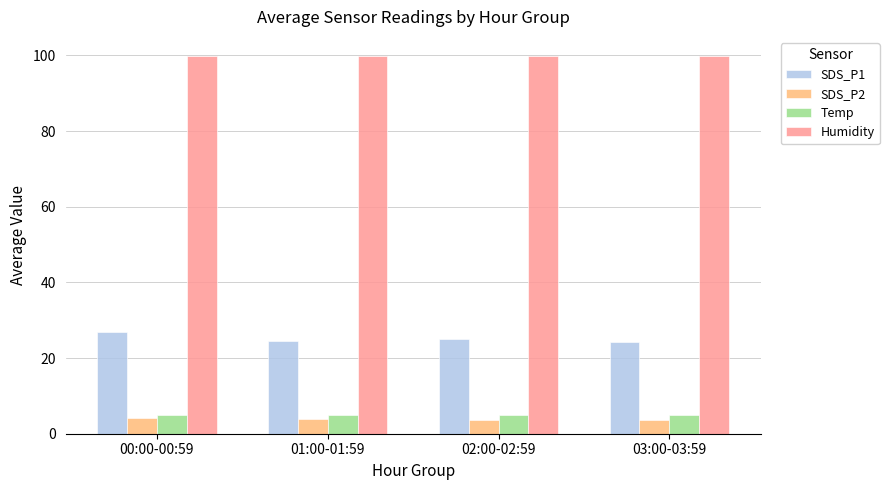

What is the label of the 2nd bar from the left?

01:00-01:59